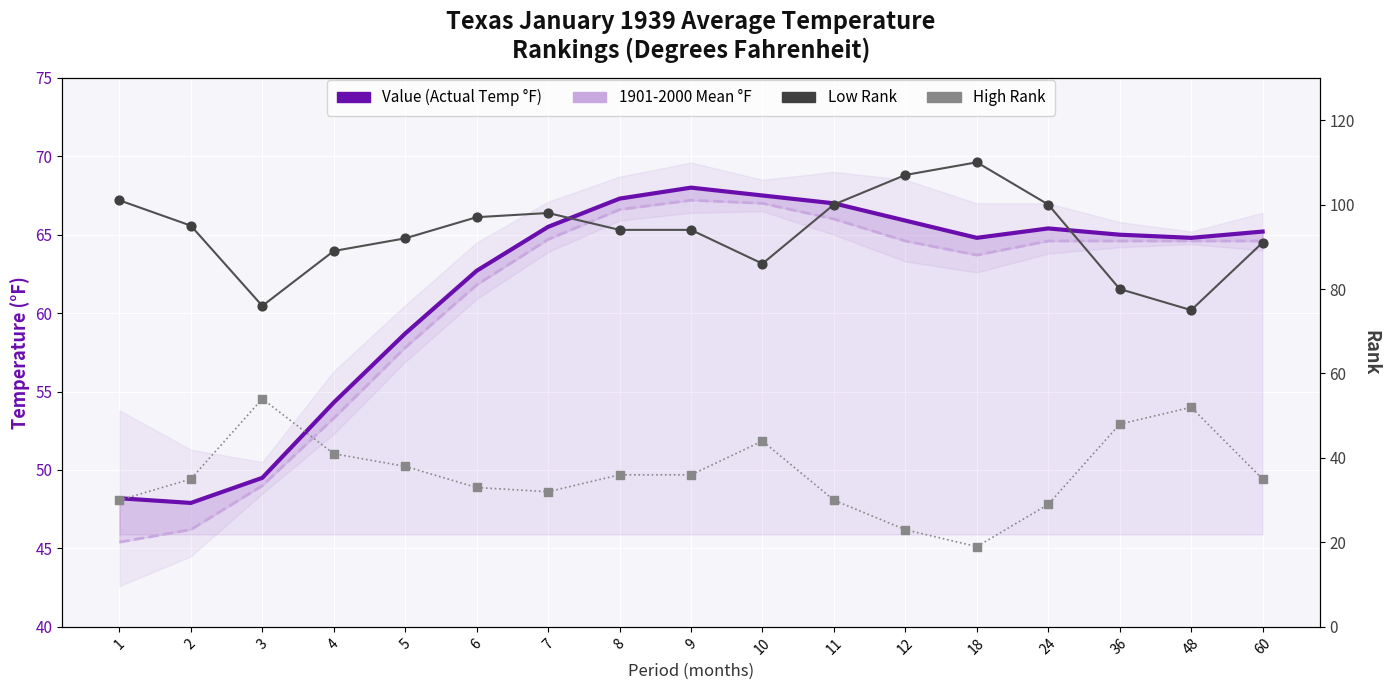

At which category is the sum across all series the highest?

9